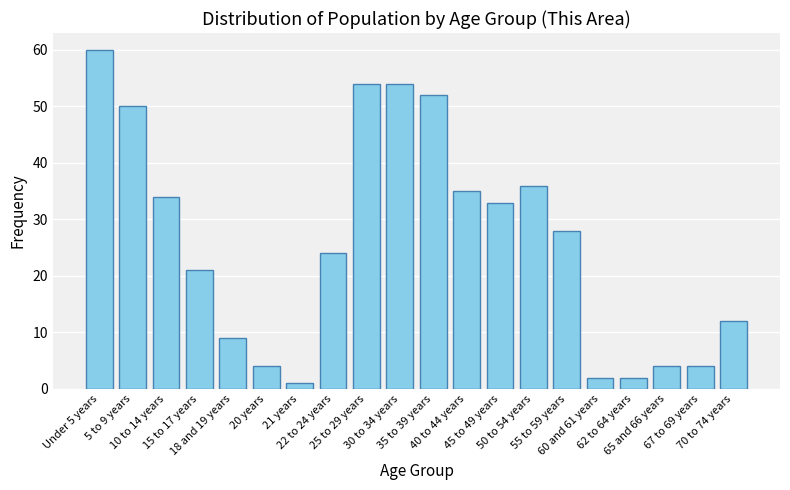

What is the difference between the maximum and second lowest values?

58